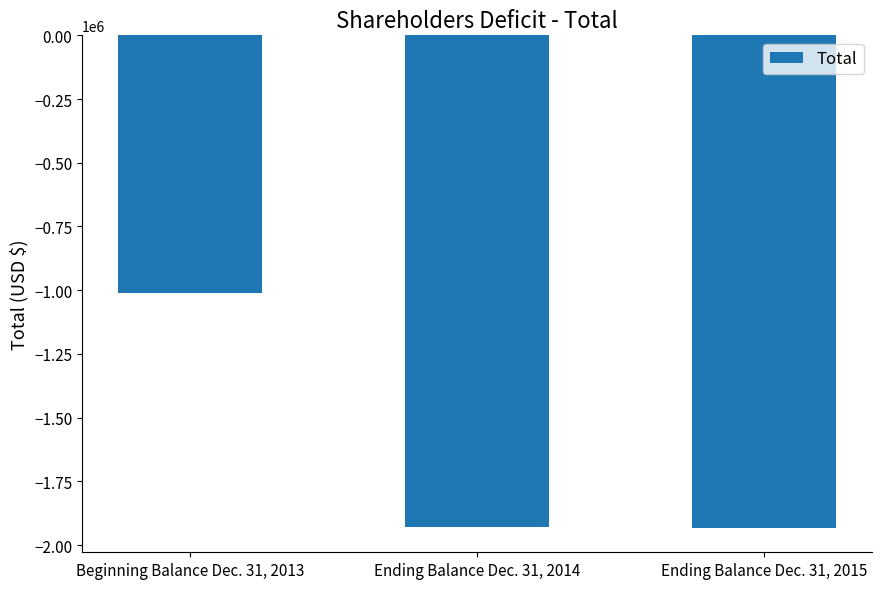

At which category does the chart reach its peak across all series?

Beginning Balance Dec. 31, 2013